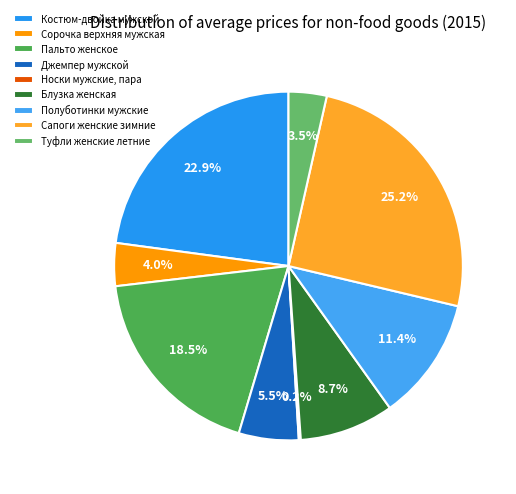

Is it true that Носки мужские, пара is 0% of the pie?

True